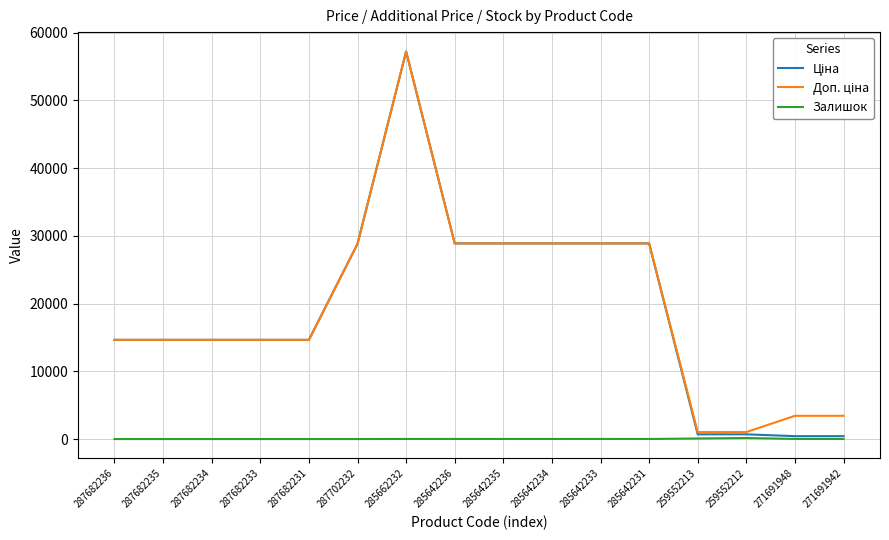

At which category is the sum across all series the highest?

285662232